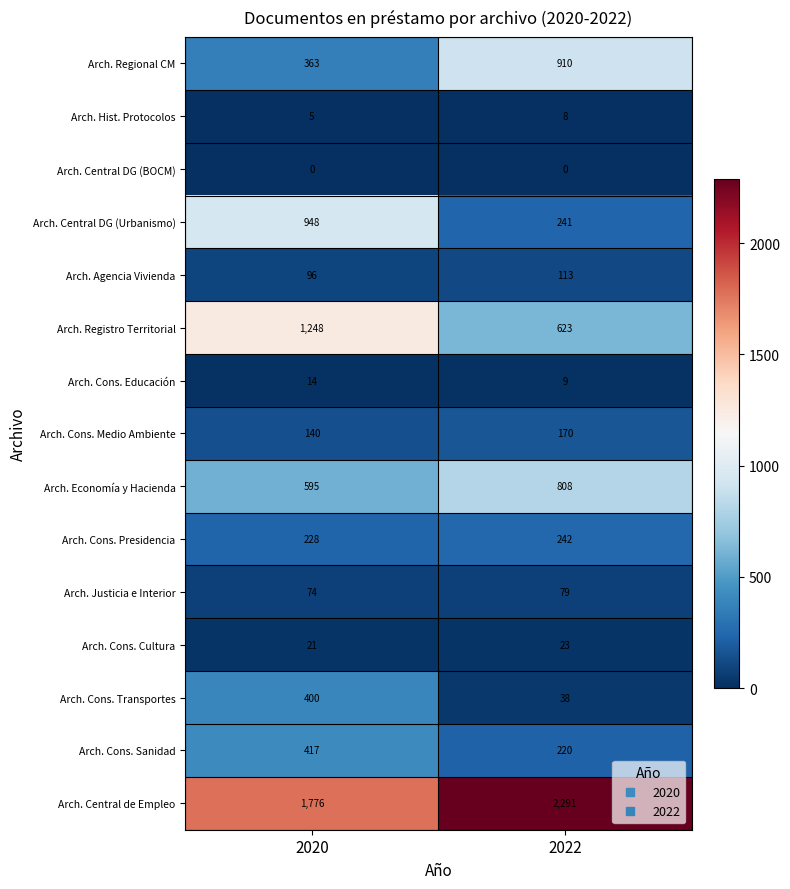

What is the maximum value for Arch. Registro Territorial?

1248